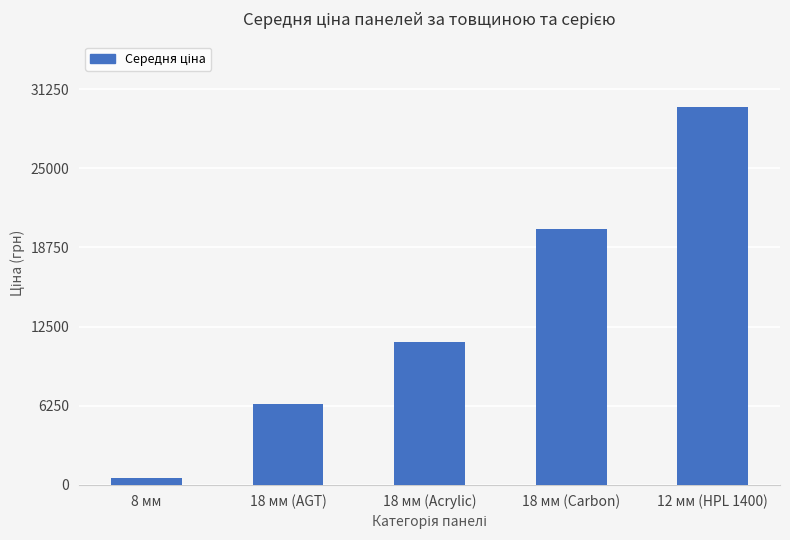

What is the label of the 4th bar from the right?

18 мм (AGT)